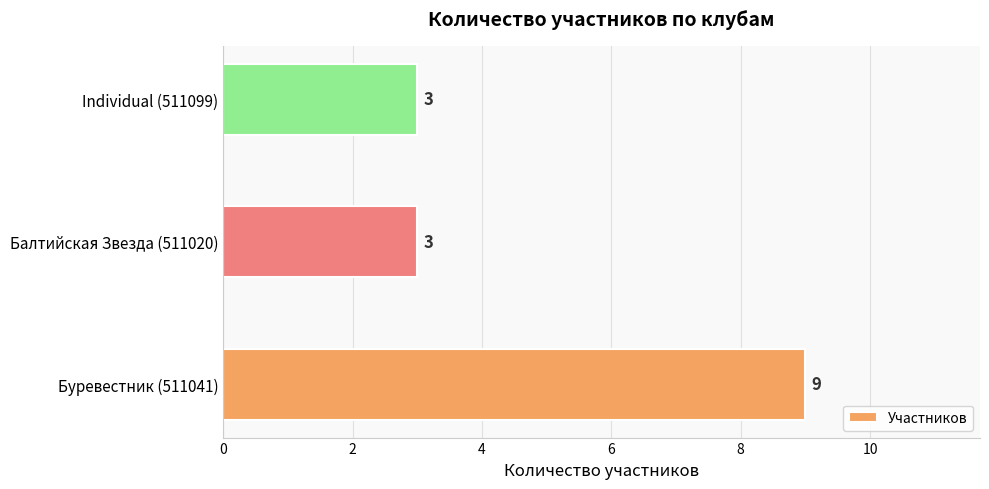

The value at Буревестник (511041) is 3. True or false?

False